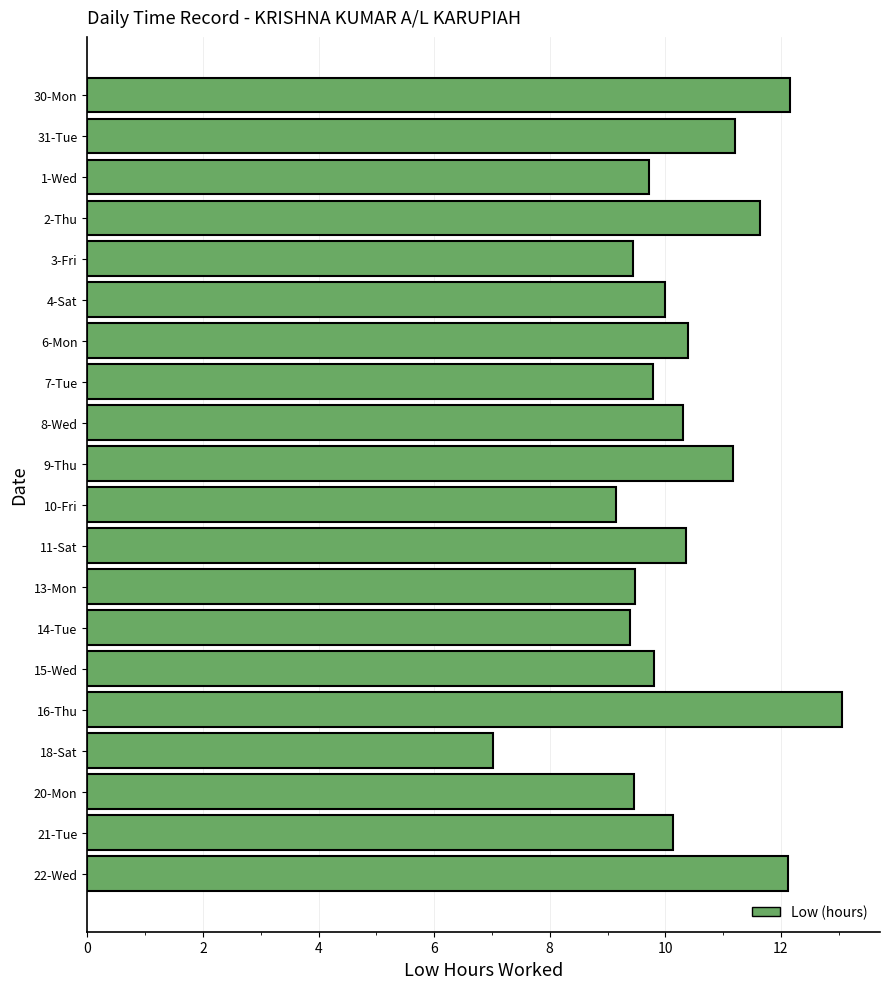

How many distinct data groups are displayed?

1